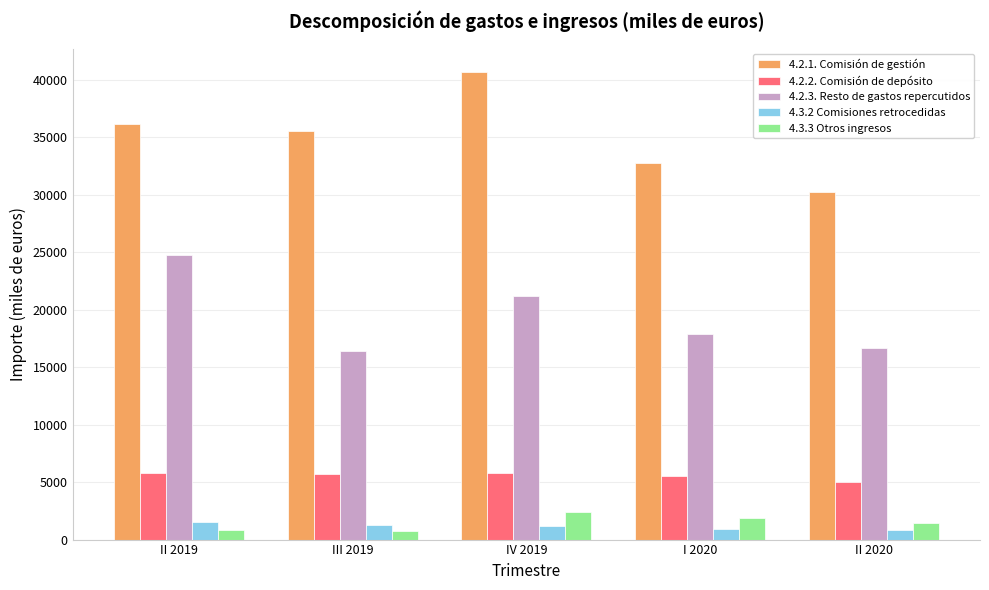

Is the value of 4.2.3. Resto de gastos repercutidos at IV 2019 greater than the value of 4.3.3 Otros ingresos at II 2019?

Yes